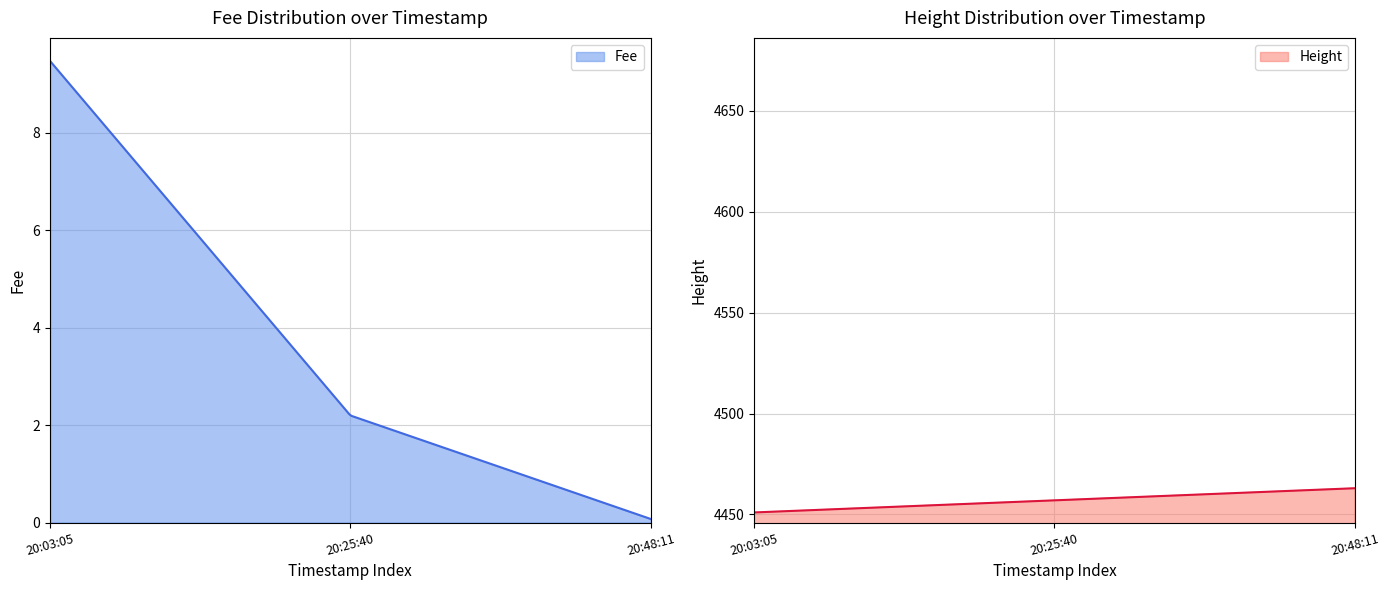

The Height series shows 2567.6 at 2019-01-22 20:03:05. True or false?

False